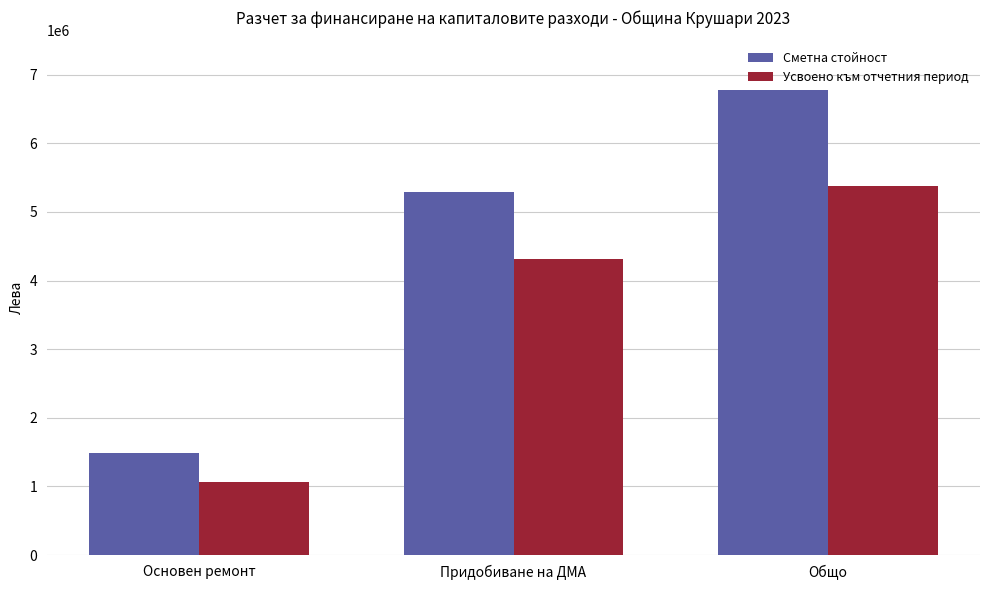

Read the Усвоено към отчетния период value at Придобиване на ДМА, to the nearest 100.

4319300